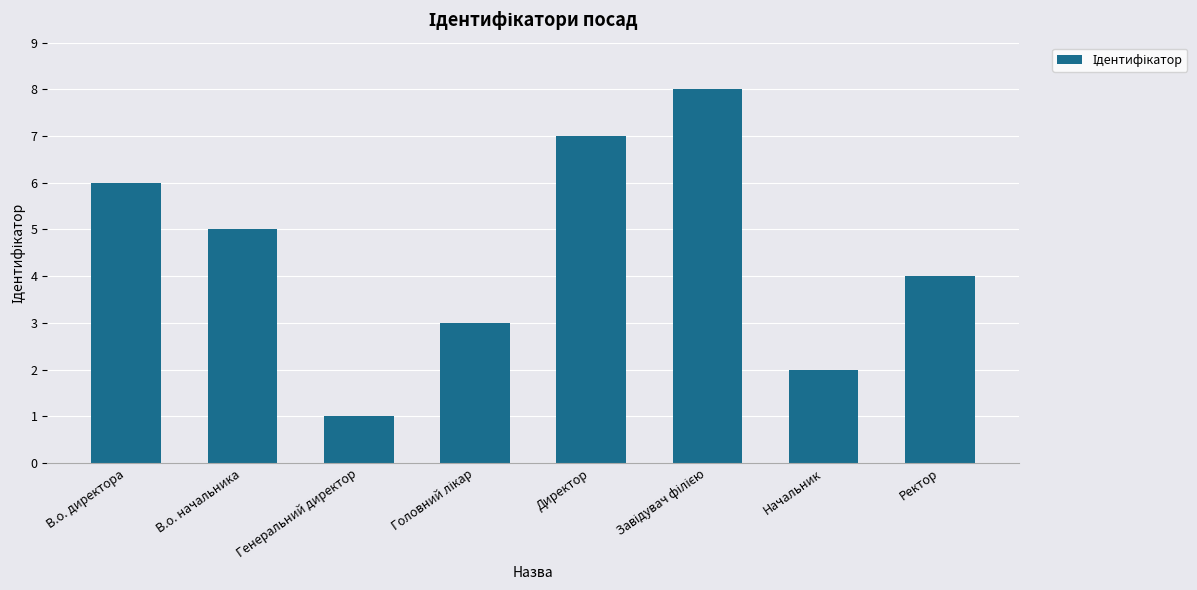

The value at Директор is 3. True or false?

False